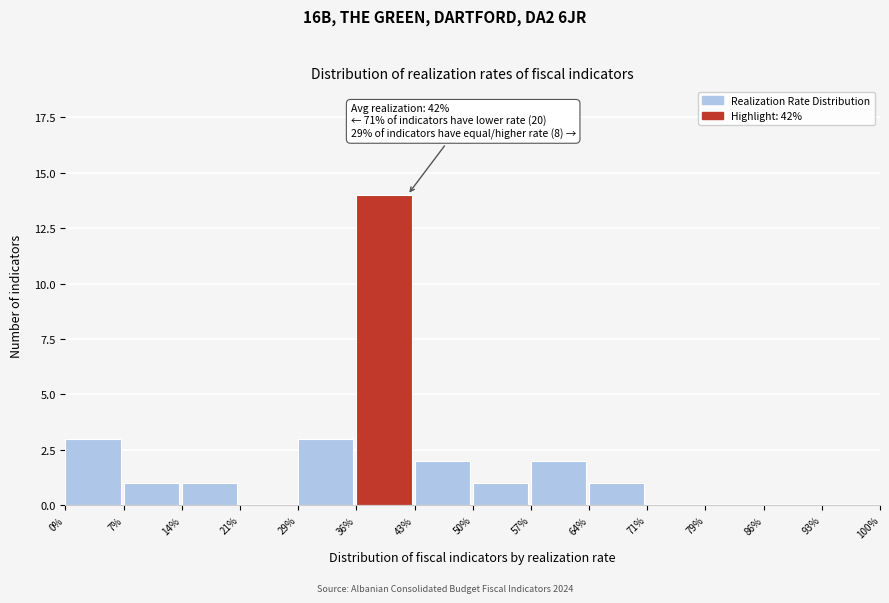

Reading left to right, list all the values displayed in this chart.

0%=3	7%=1	14%=1	21%=0	29%=3	36%=14	43%=2	50%=1	57%=2	64%=1	71%=0	79%=0	86%=0	93%=0